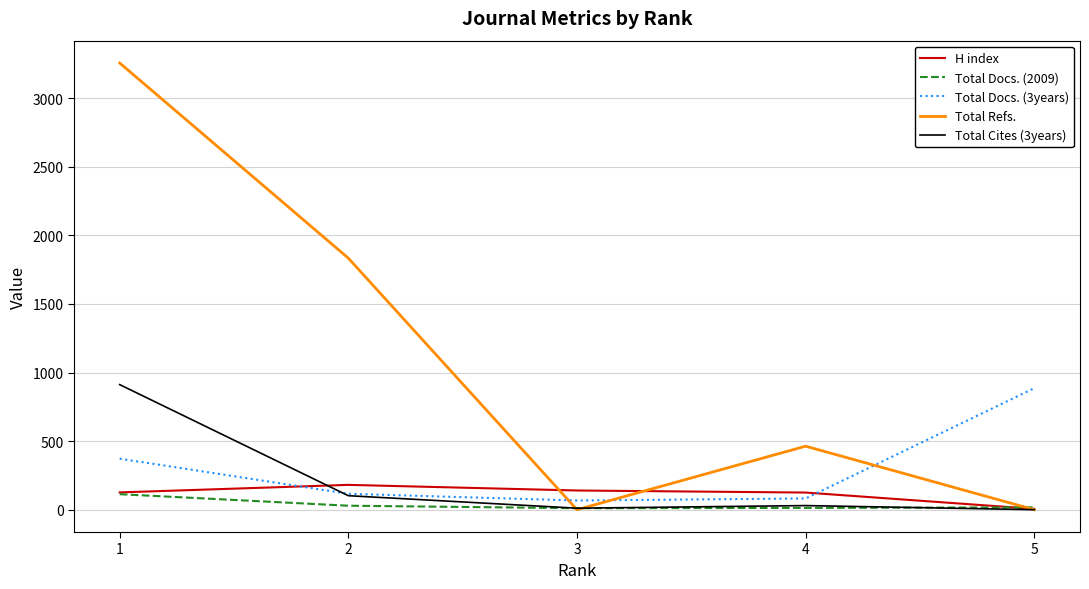

Where is Total Docs. (2009) nearest to the value 62?

2